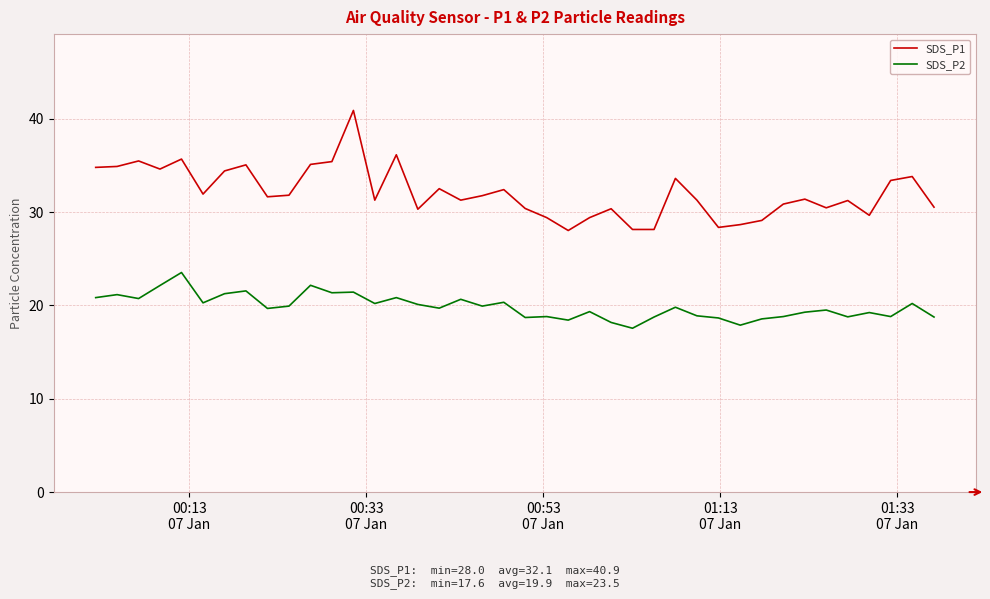

Rank the series by their average value, from highest to lowest.

SDS_P1, SDS_P2